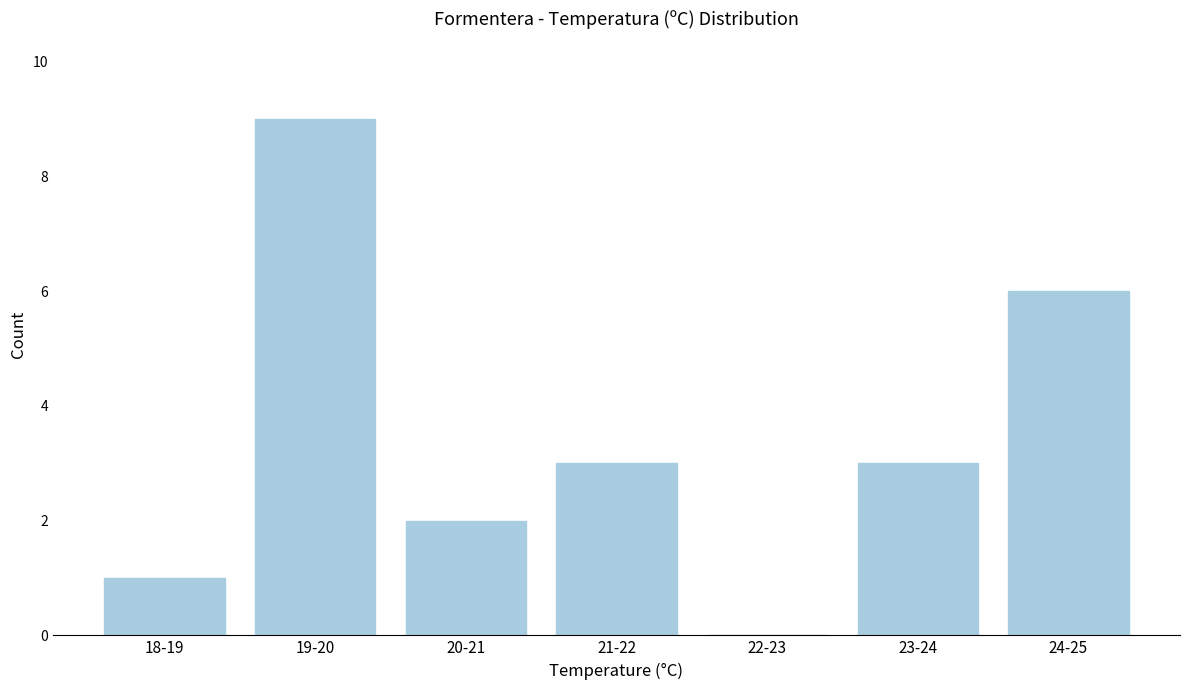

Reading right to left, what are all the values shown in this chart?

24-25=6	23-24=3	22-23=0	21-22=3	20-21=2	19-20=9	18-19=1